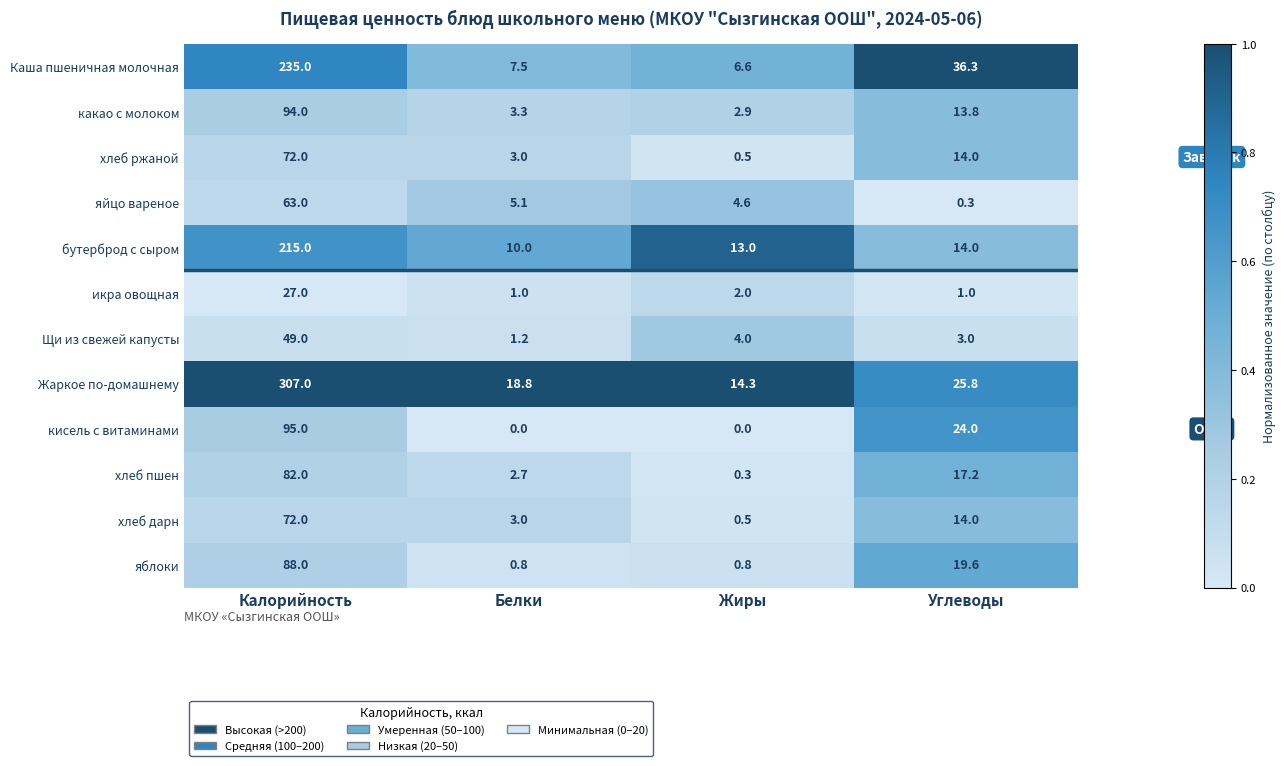

How many data points does each series have?

4